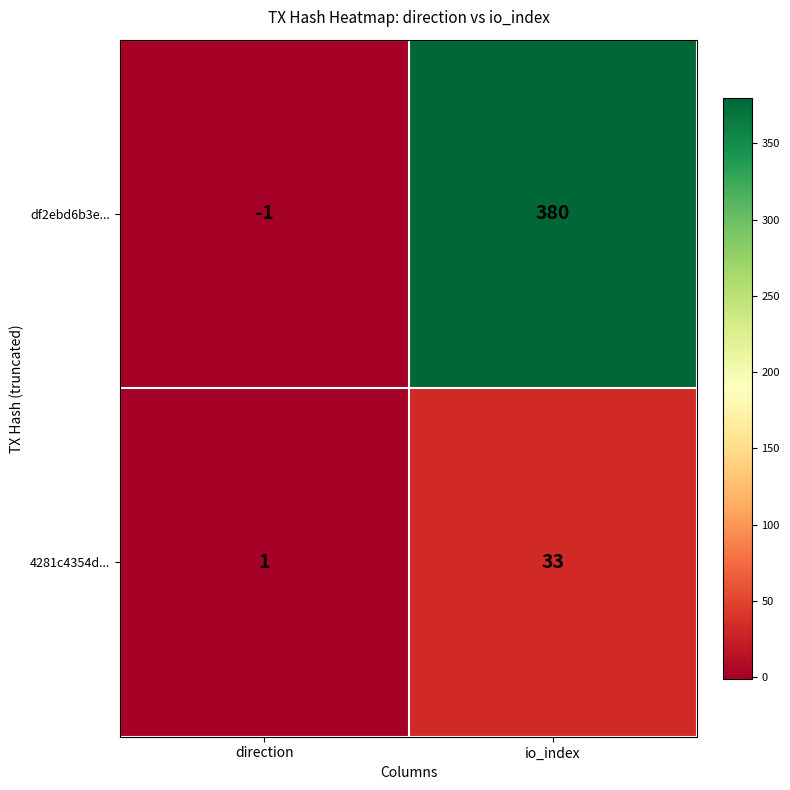

What is the smallest value displayed?

-1